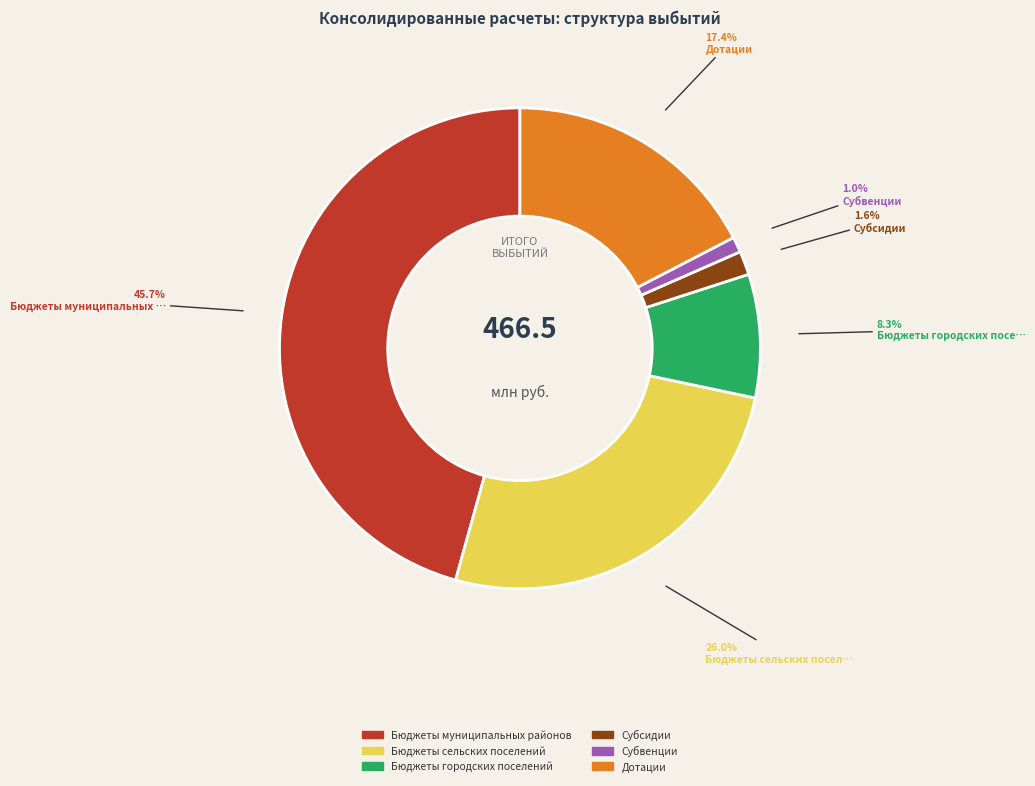

What is the ratio of the value at Субсидии to the value at Бюджеты городских поселений?

0.2